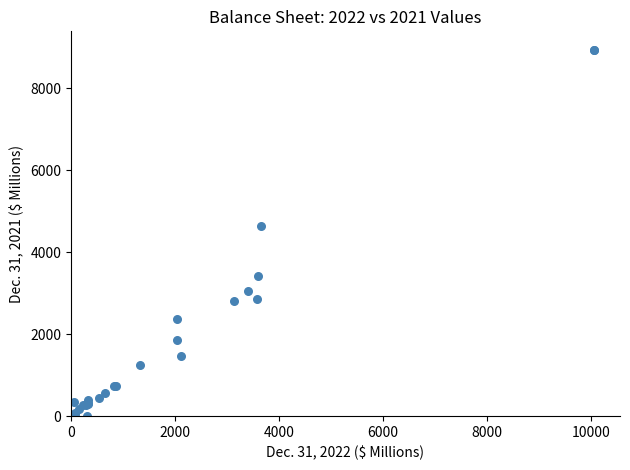

What Y value in the scatter plot is closest to 4471?

4639.9